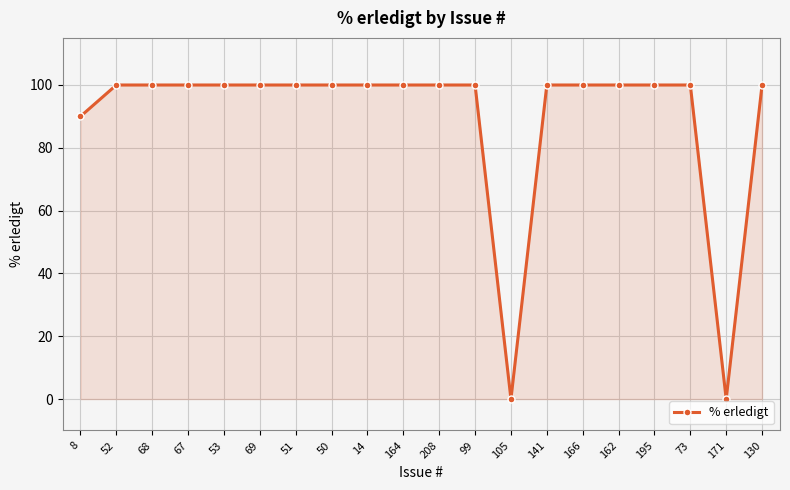

The value at 67 is 100. True or false?

True